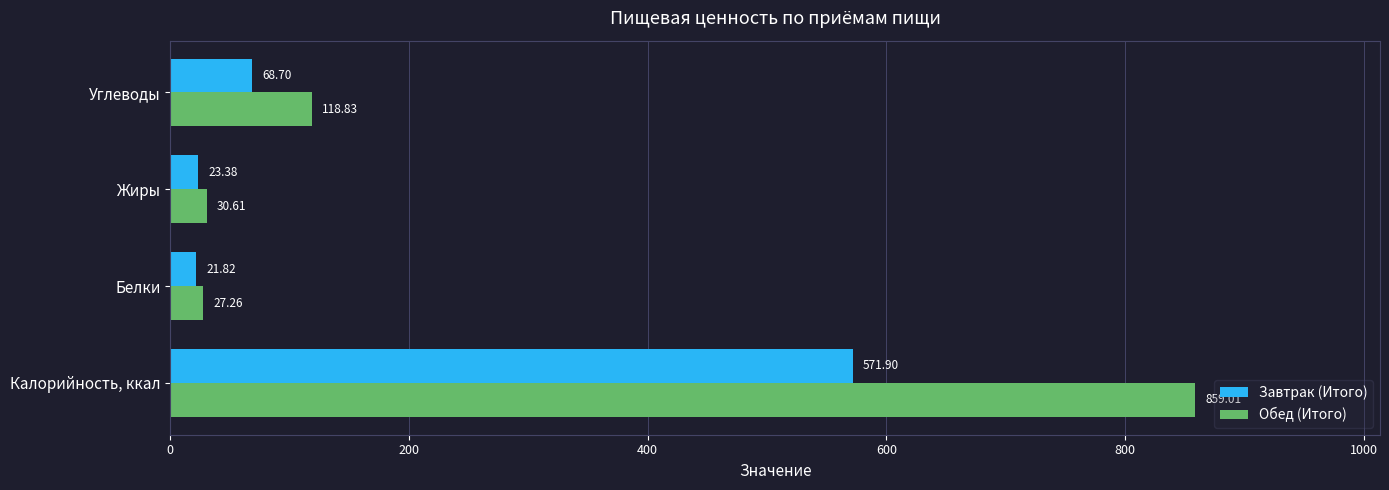

What is the total value across all series at Углеводы?

187.5